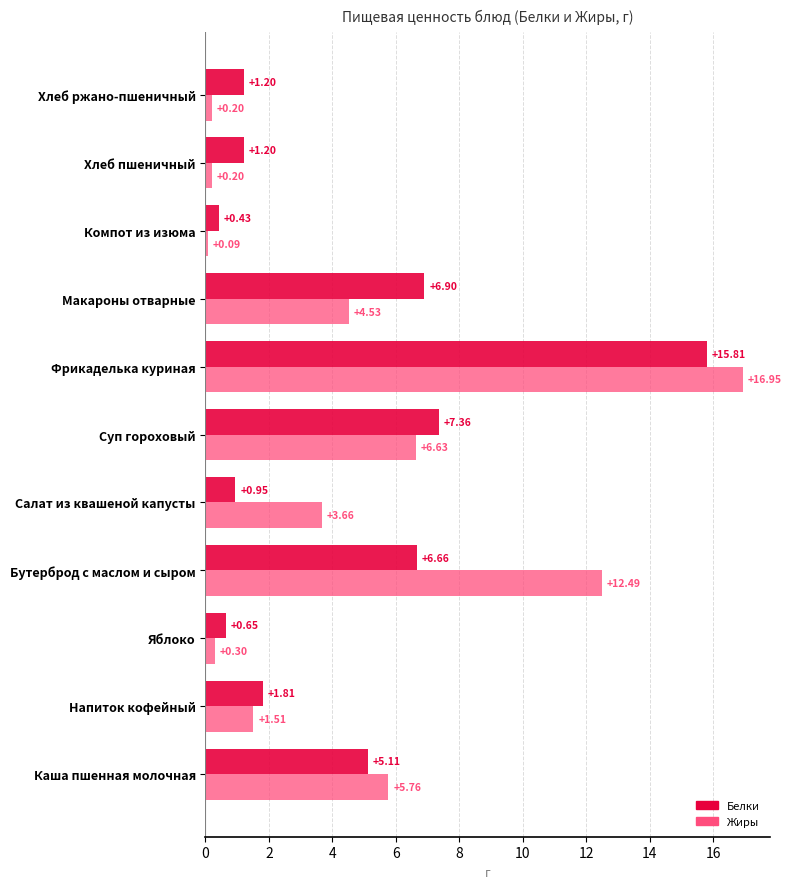

At which category is the sum across all series the highest?

Фрикаделька куриная